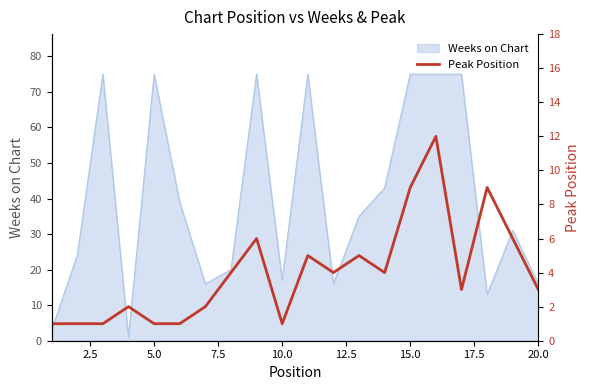

The Weeks on Chart series shows 75 at 15.0. True or false?

True